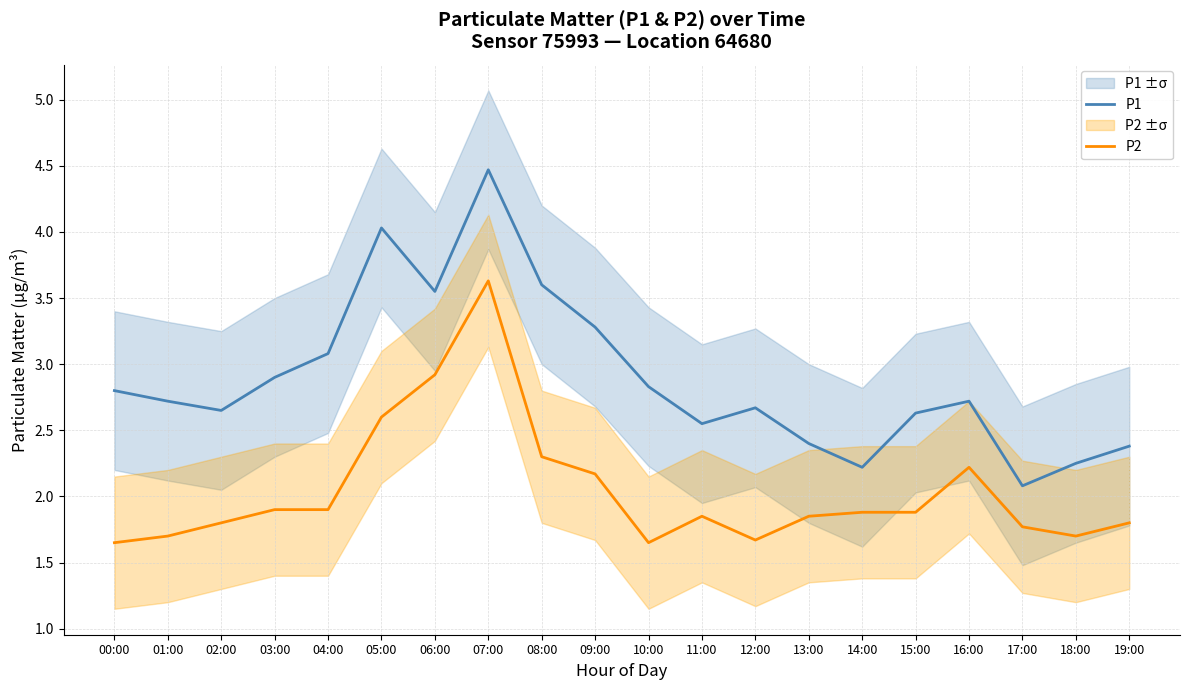

At how many categories does at least one series exceed 2?

20